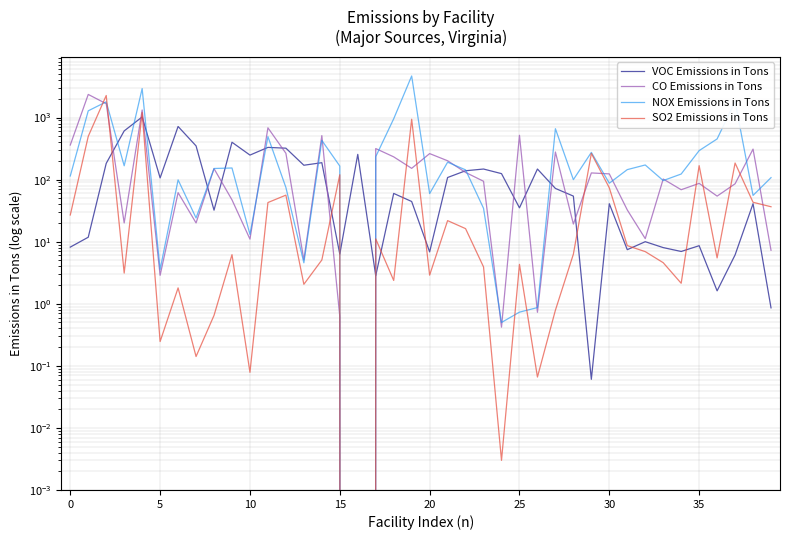

How many interior local valleys does the CO Emissions in Tons series have?

13